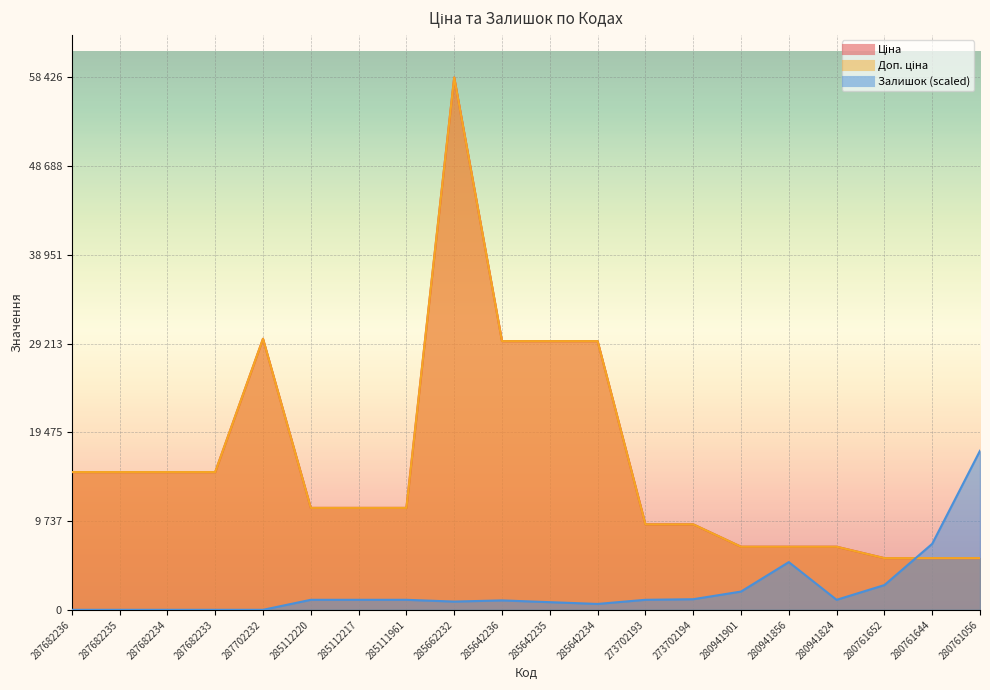

Rank the series by their maximum value, from highest to lowest.

Ціна, Доп. ціна, Залишок